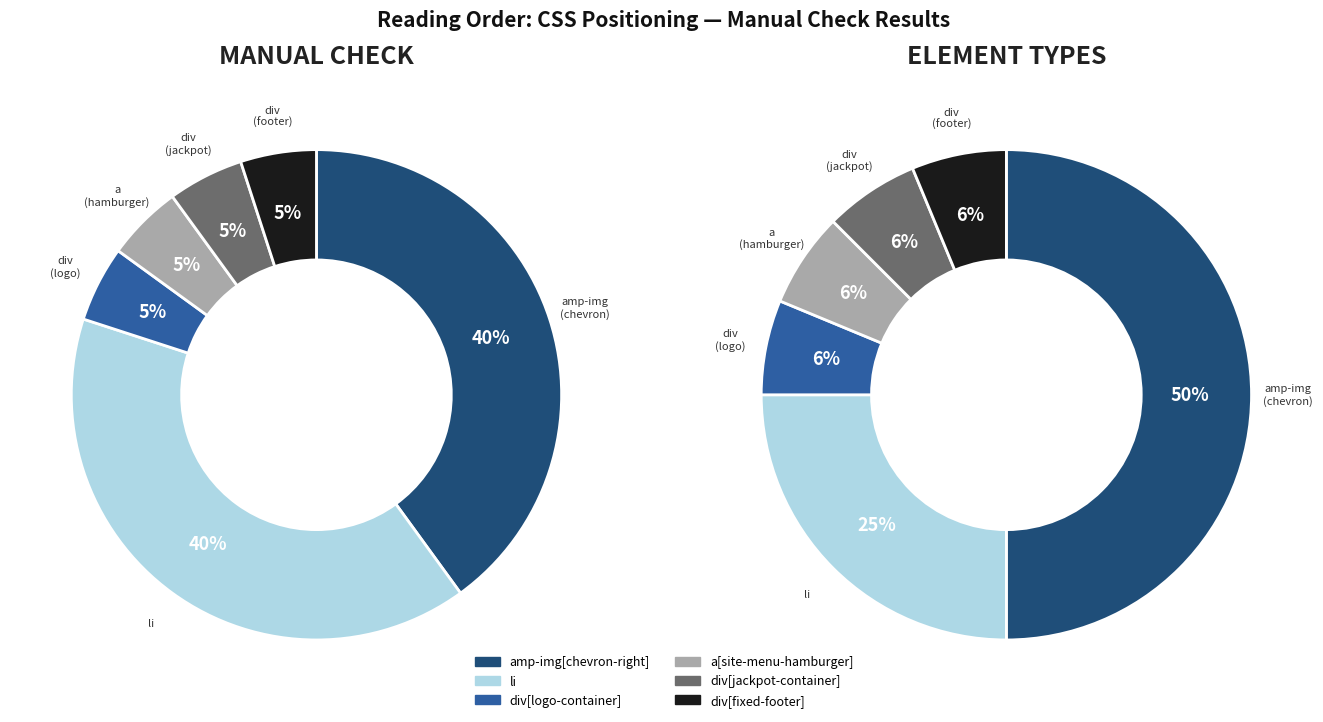

Is there any slice that represents more than half of the pie?

No